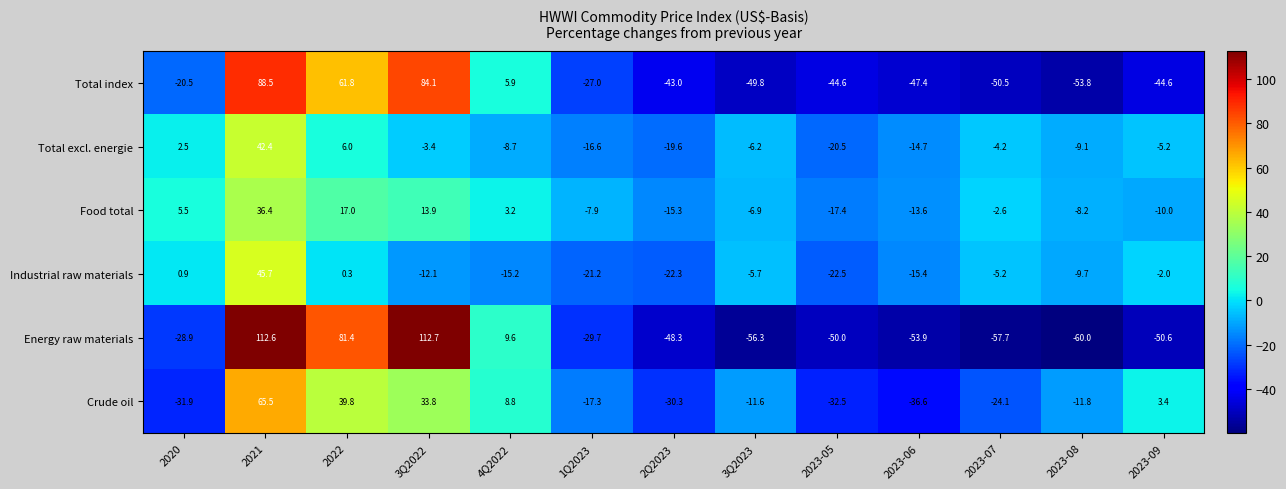

The value of Total index at 2023-09 is -44.6. True or false?

True